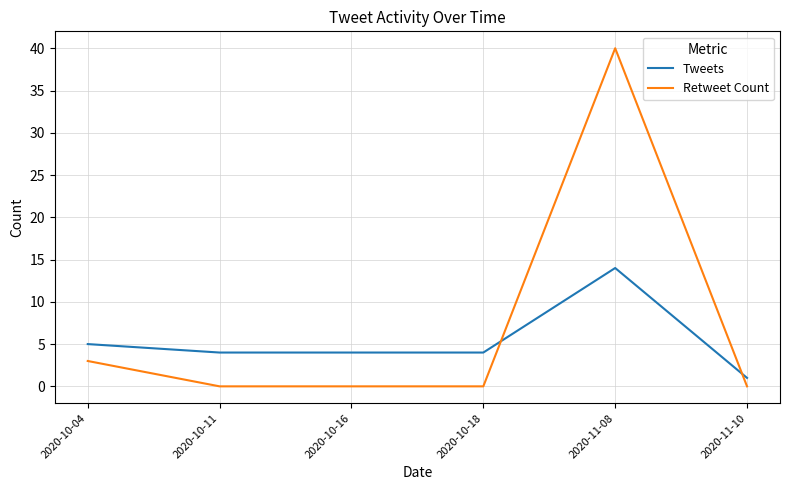

At which label is Retweet Count closest to 20?

2020-10-04